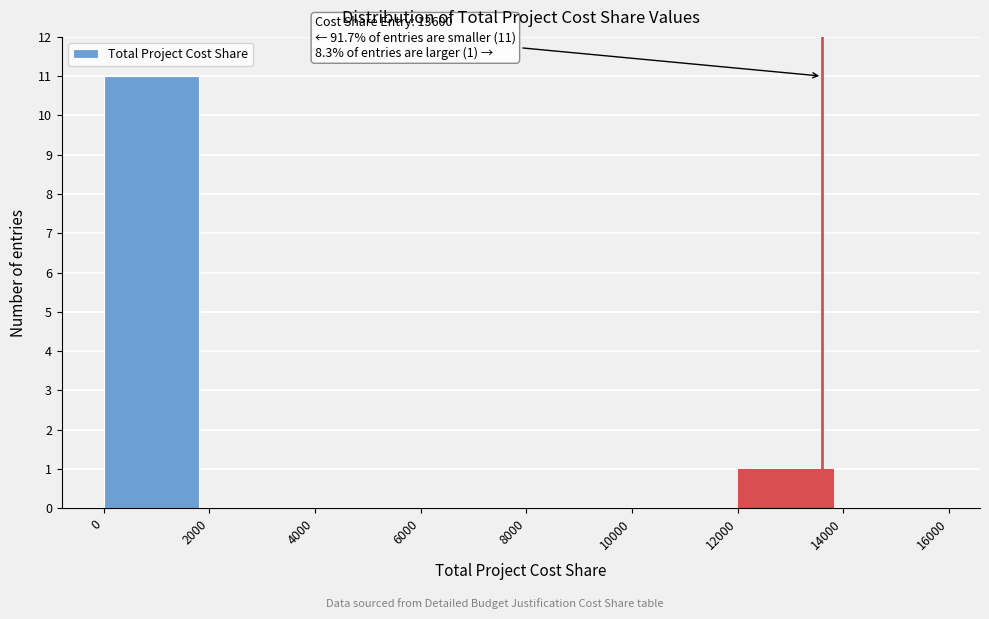

Which range on the x-axis has the tallest bar?

0 to 2000